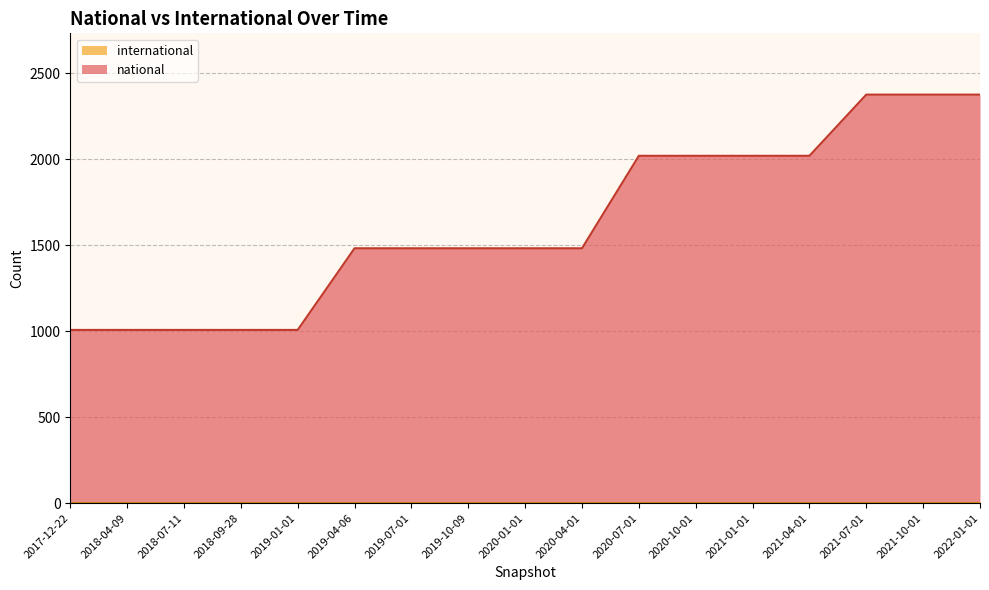

What is the minimum value shown in the chart?

0